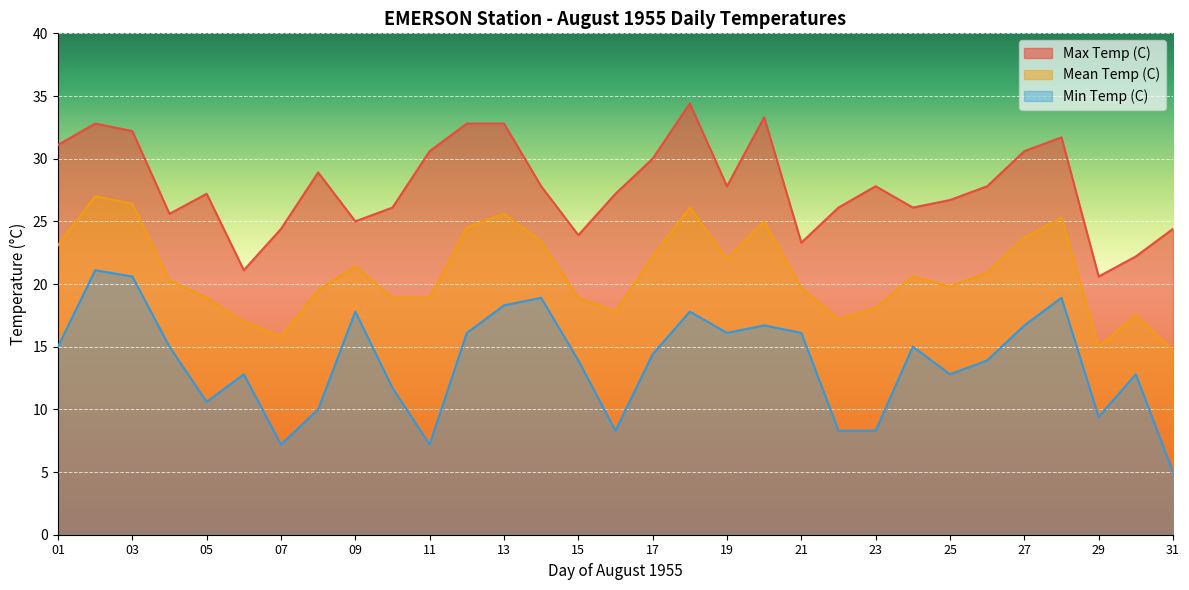

What is the greatest value displayed?

34.4